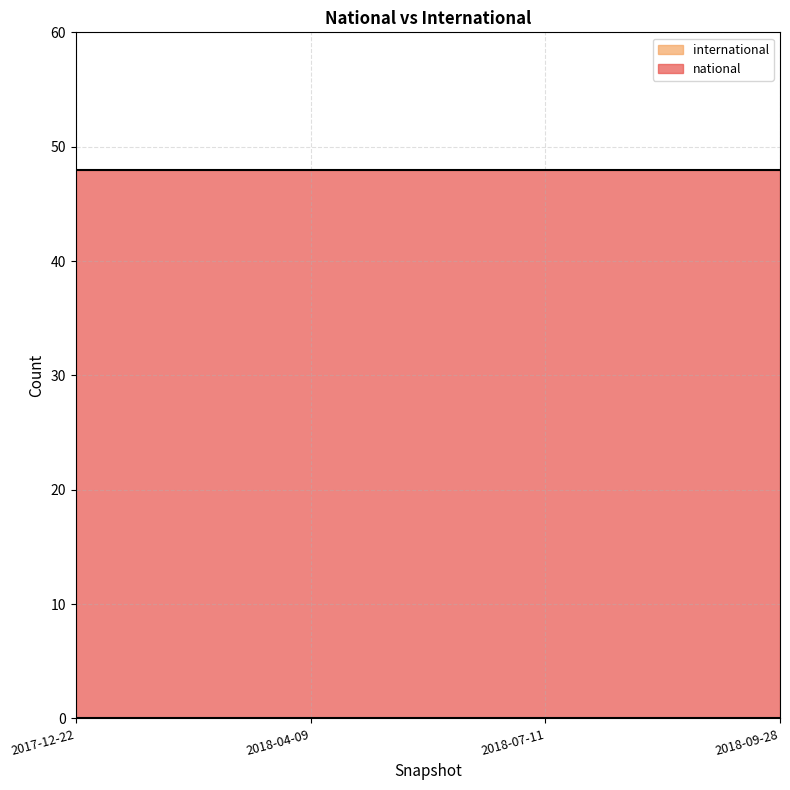

What is the total value across all series at 2018-09-28?

48